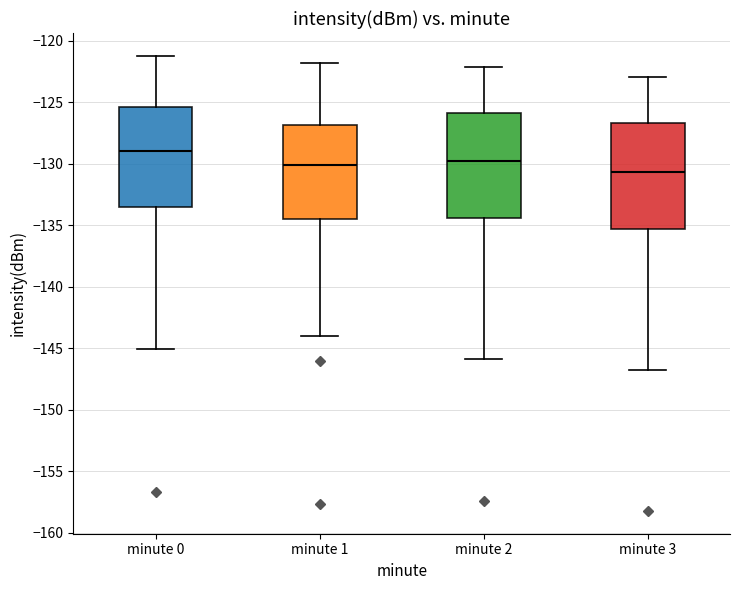

Where does the median line of the box for minute 3 sit on the y-axis? The values are not printed on the chart, so give them approximately, as read against the axis.

-130.5